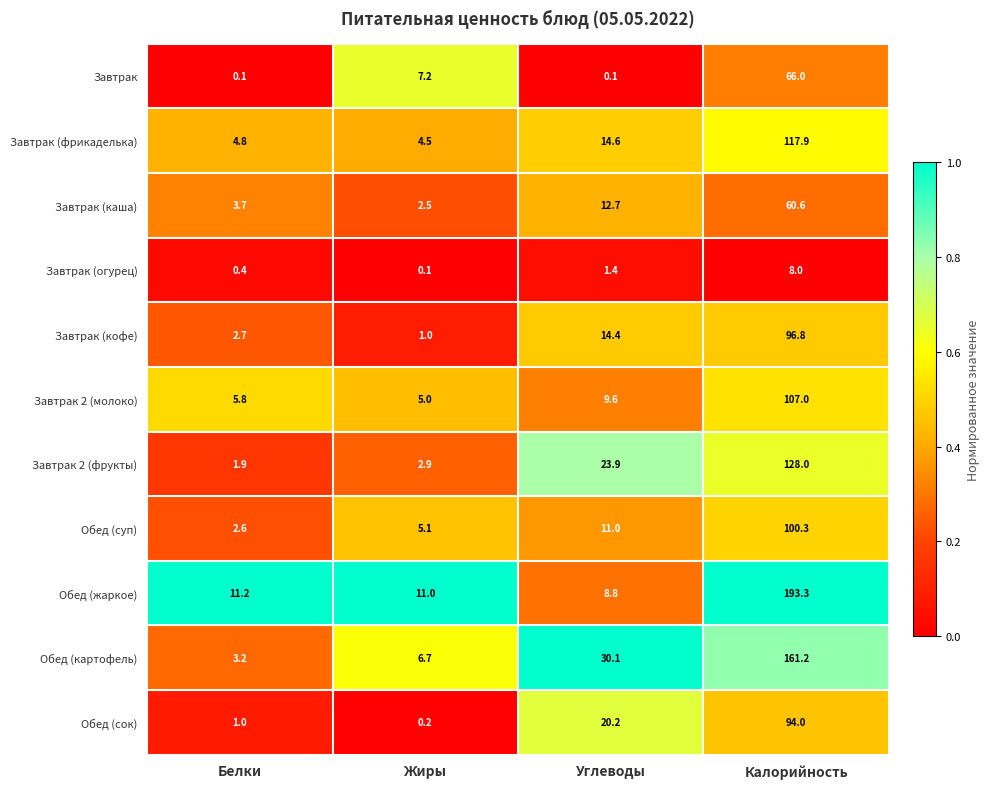

At how many categories does at least one series exceed 0?

4